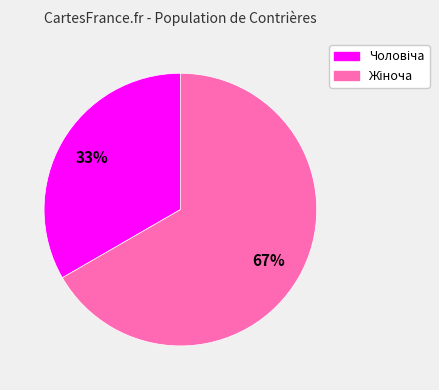

To the nearest percent, what is the average slice percentage?

50%